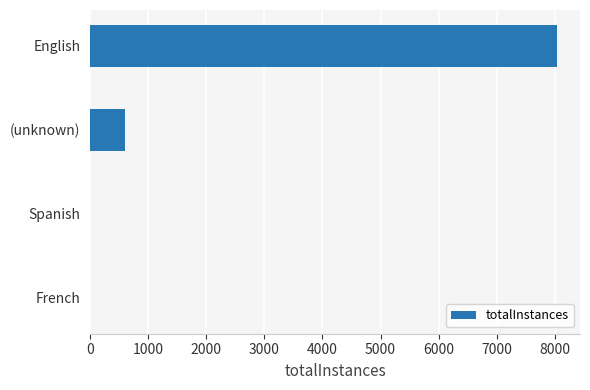

True or false: the data shows 8032 at English.

True